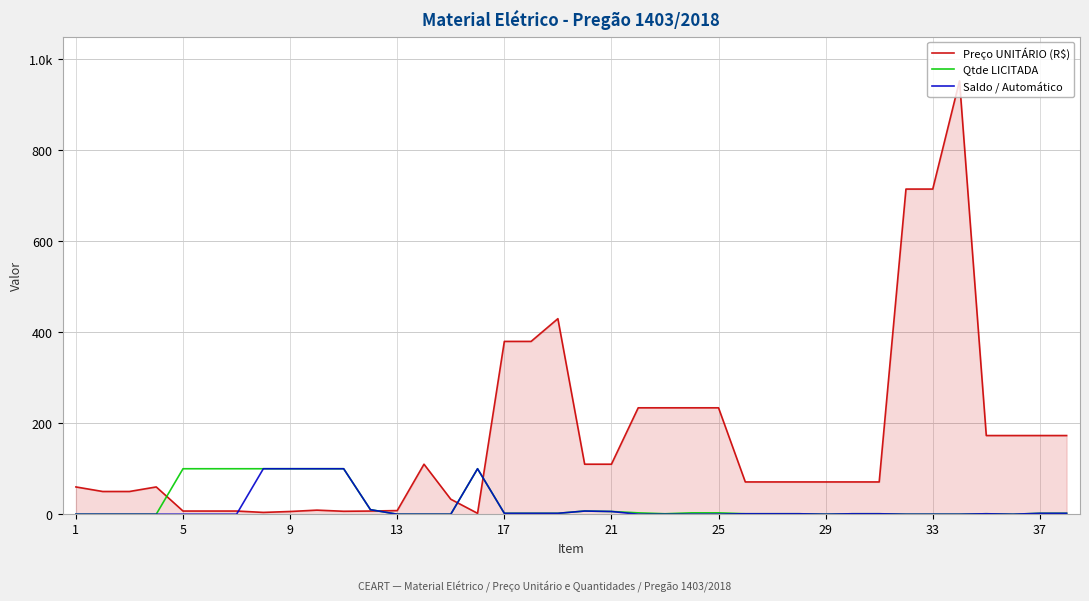

What are all the series names shown in the legend?

Preço UNITÁRIO (R$), Qtde LICITADA, Saldo / Automático